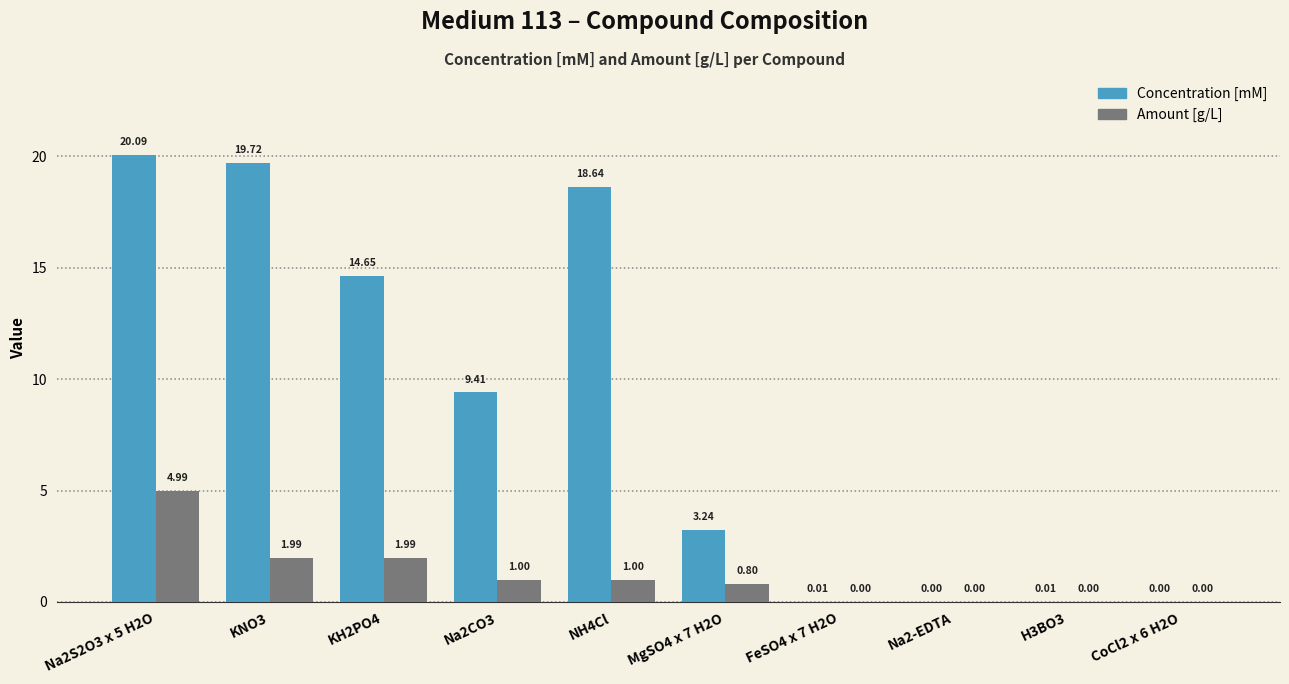

What is the sum of all Concentration [mM] values?

85.8